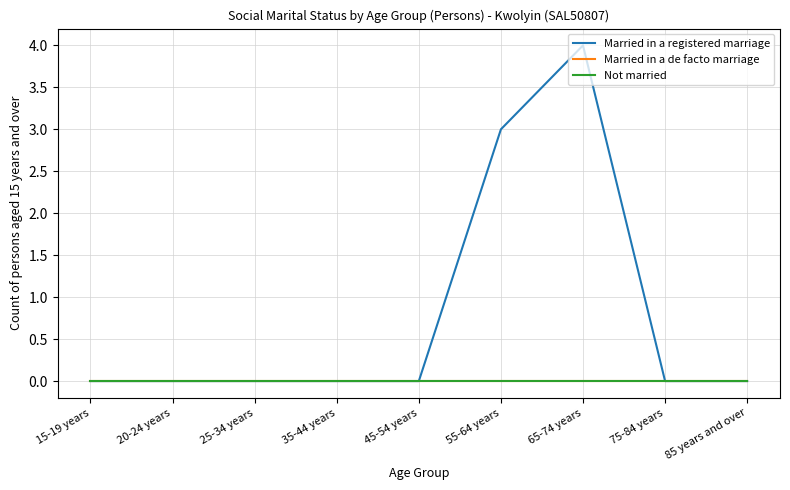

Which category has the lowest value in the Married in a de facto marriage series?

15-19 years